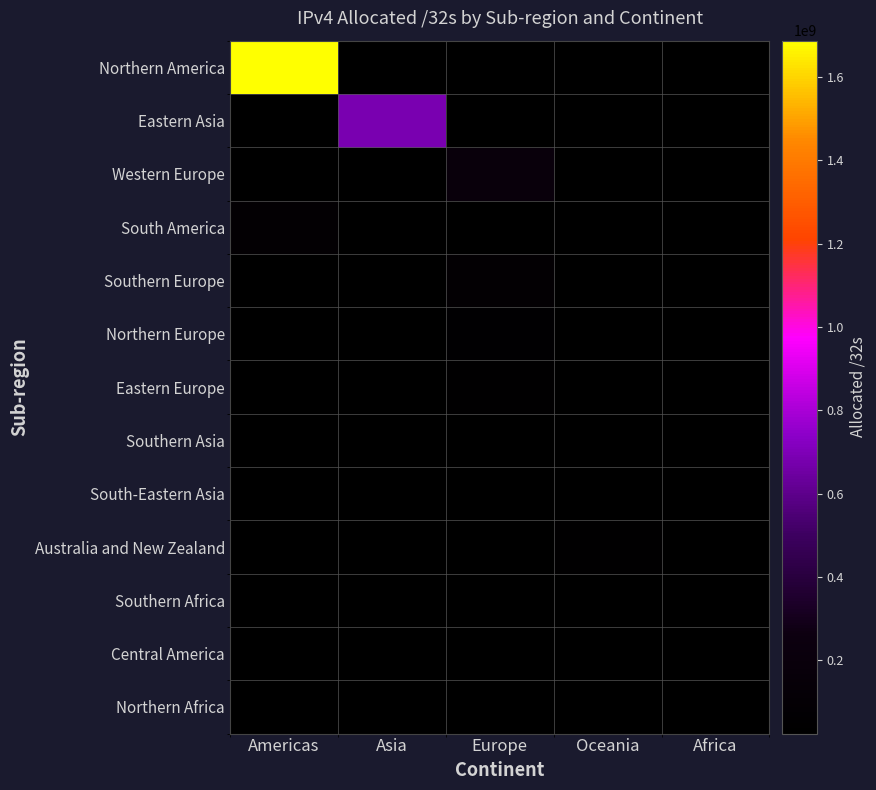

What is the smallest value displayed?

24155392.0